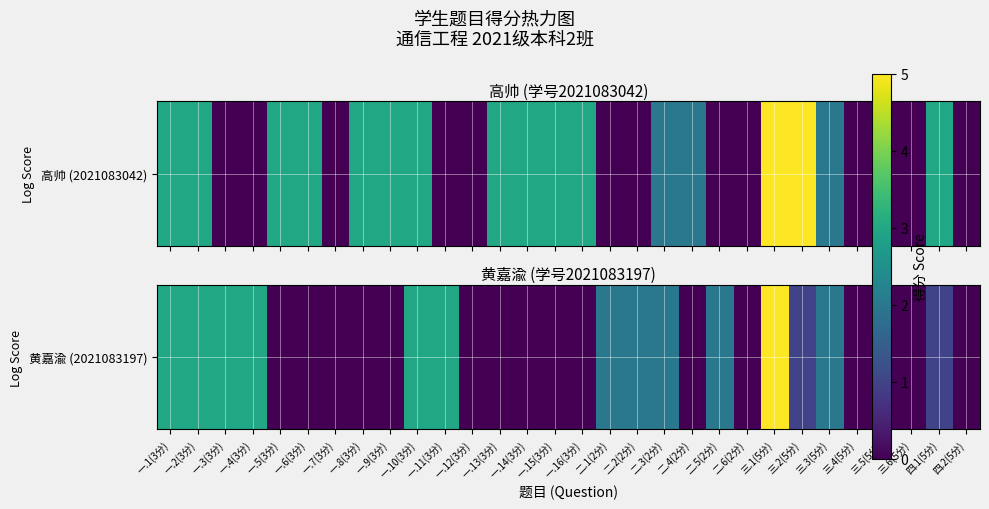

Is it true that the value at 三.5(5分) is -3?

False